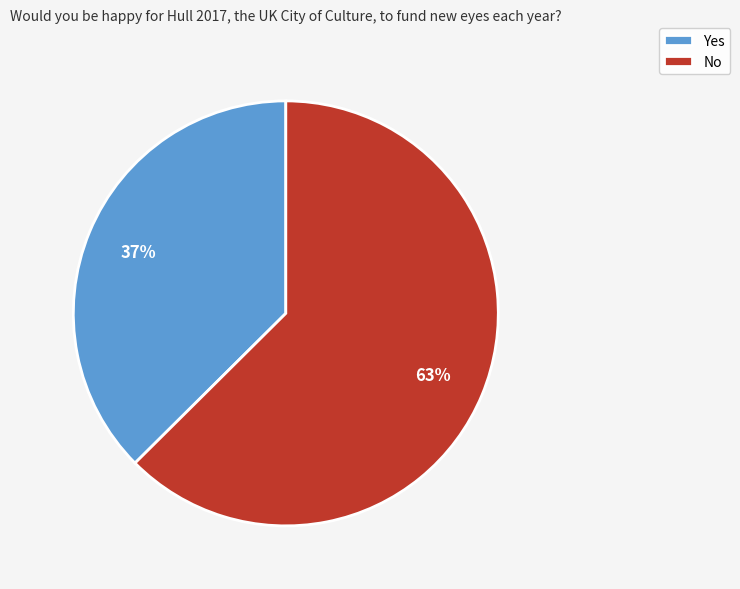

Count the number of slices in the pie.

2